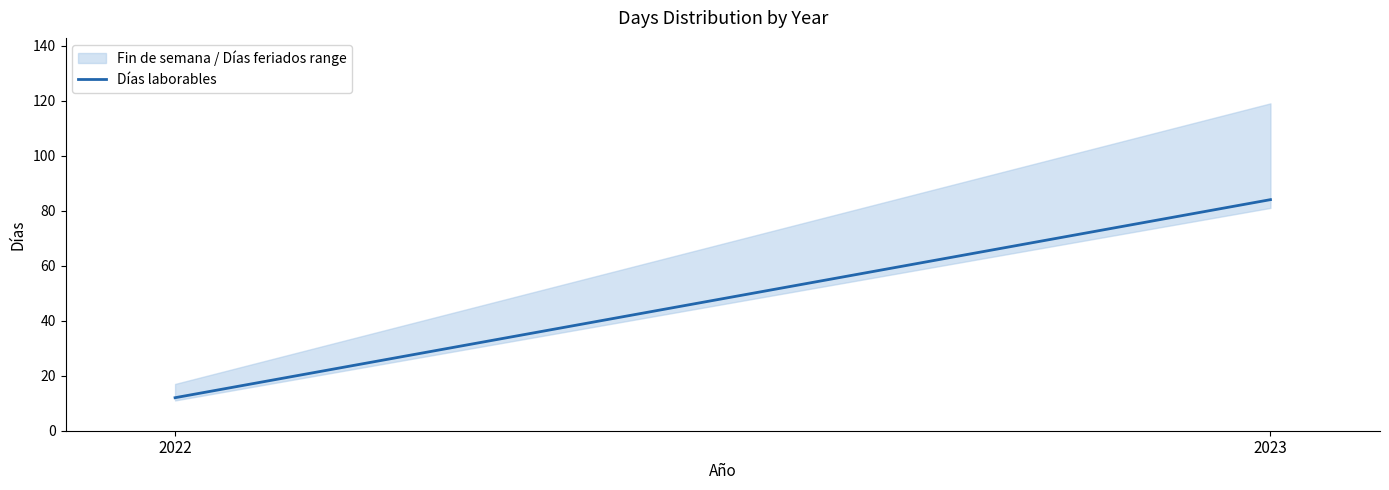

What is the average value?

48